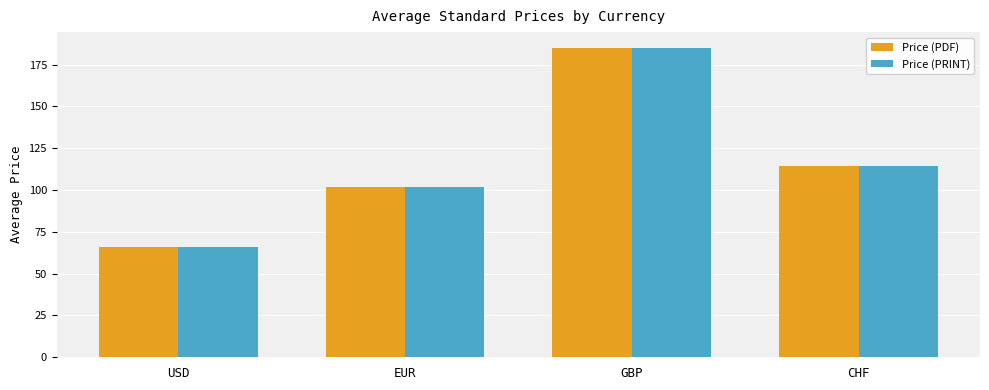

Is it true that Price (PRINT) equals 114.6 at CHF?

True